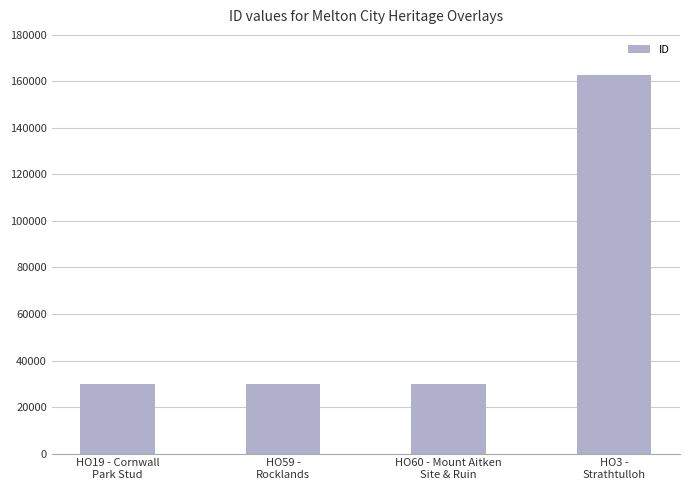

Is it true that the value at HO19 - Cornwall
Park Stud is 29963?

True